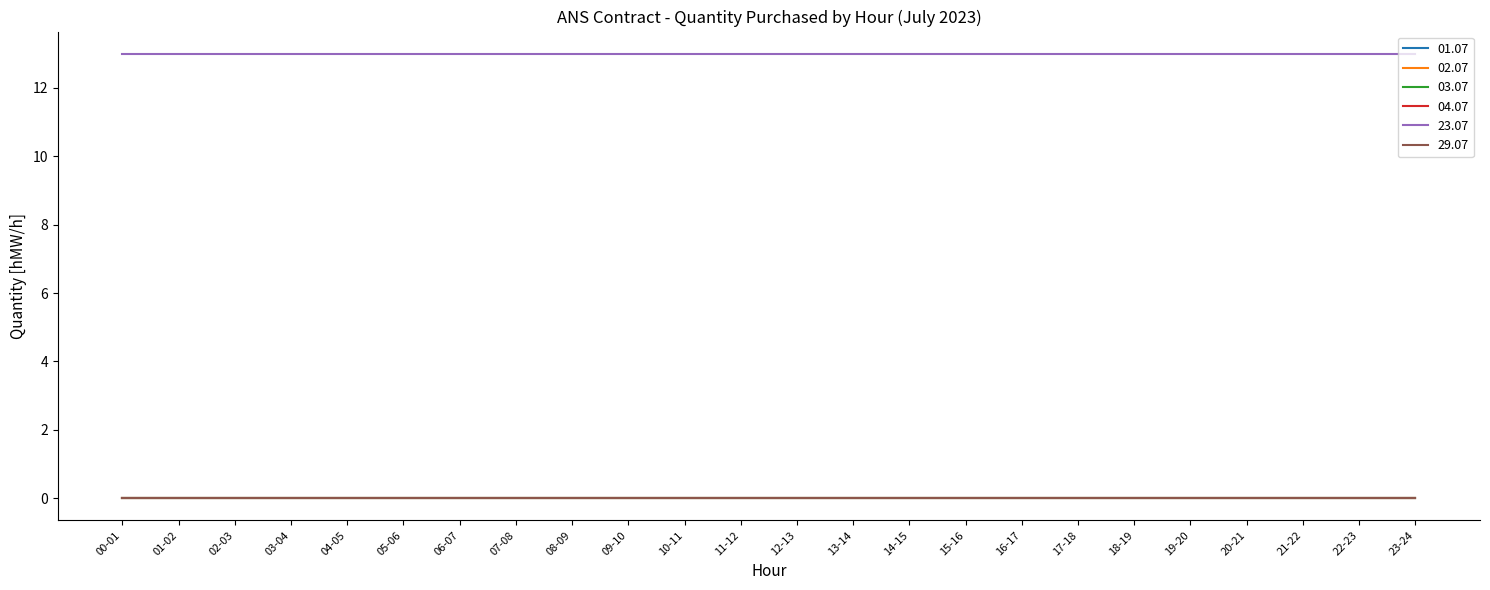

Is this an area chart (filled region under the line)?

No